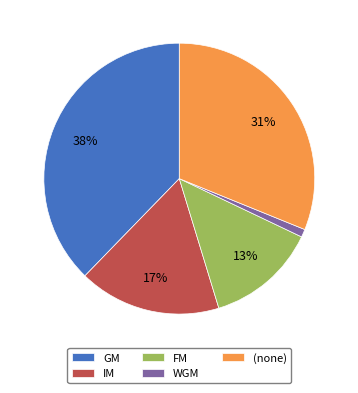

Rank the categories by value from lowest to highest.

WGM, FM, IM, (none), GM